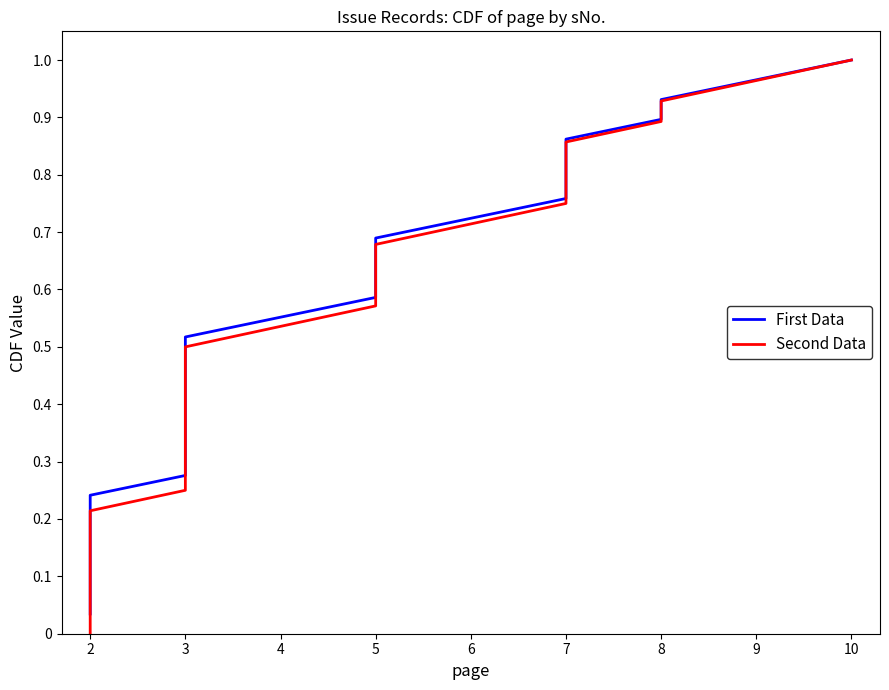

Reading right to left, extract all data points from this chart.

First Data: 1.0	1.0	0.9	0.9	0.9	0.8	0.8	0.8	0.7	0.7	0.7	0.6	0.6	0.6	0.5	0.5	0.4	0.4	0.4	0.3	0.3	0.3	0.2	0.2	0.2	0.1	0.1	0.1	0.0
Second Data: 1.0	1.0	0.9	0.9	0.9	0.8	0.8	0.8	0.7	0.7	0.6	0.6	0.6	0.5	0.5	0.5	0.4	0.4	0.4	0.3	0.3	0.2	0.2	0.2	0.1	0.1	0.1	0.0	0.0